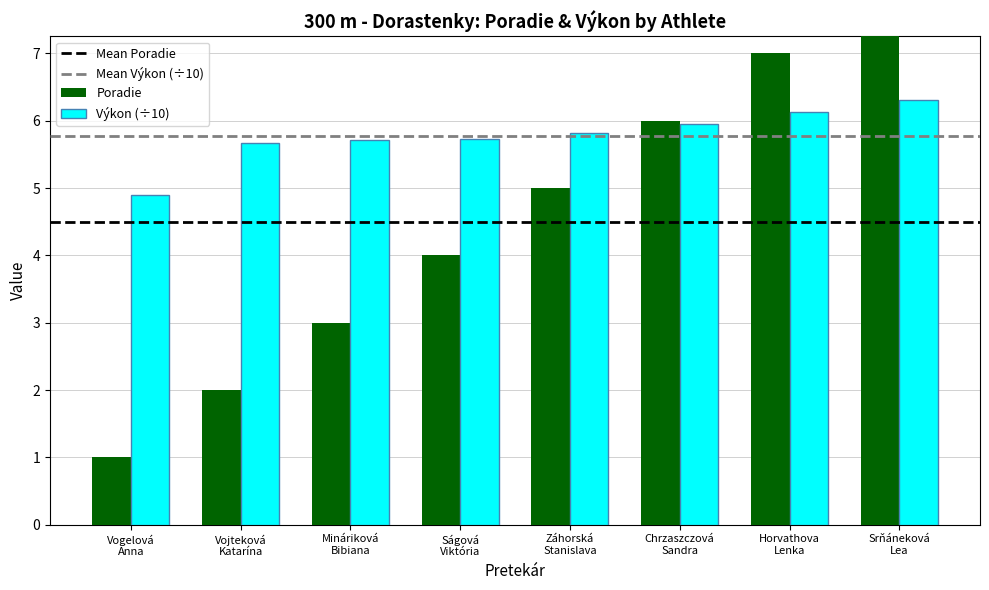

Reading left to right, what are all the values shown in this chart?

Poradie: Vogelová
Anna=1.0	Vojteková
Katarína=2.0	Mináriková
Bibiana=3.0	Ságová
Viktória=4.0	Záhorská
Stanislava=5.0	Chrzaszczová
Sandra=6.0	Horvathova
Lenka=7.0	Srňáneková
Lea=8.0
Výkon: Vogelová
Anna=4.9	Vojteková
Katarína=5.7	Mináriková
Bibiana=5.7	Ságová
Viktória=5.7	Záhorská
Stanislava=5.8	Chrzaszczová
Sandra=6.0	Horvathova
Lenka=6.1	Srňáneková
Lea=6.3